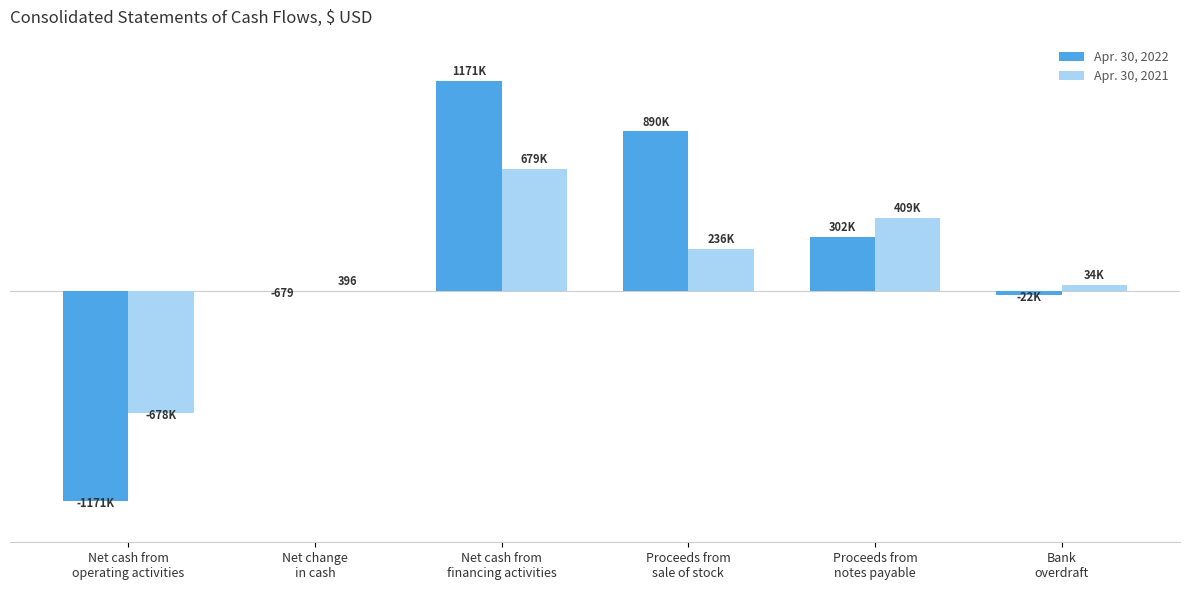

Is it true that Apr. 30, 2021 equals -1073313 at Net cash from
operating activities?

False